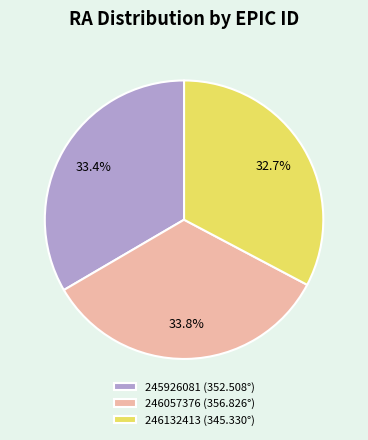

Is there a majority slice in this chart?

No